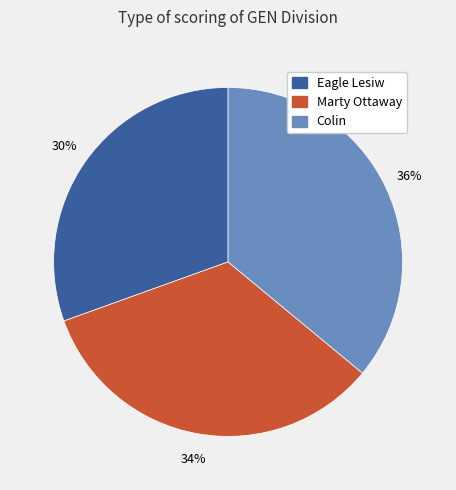

How many slices are in this pie chart?

3